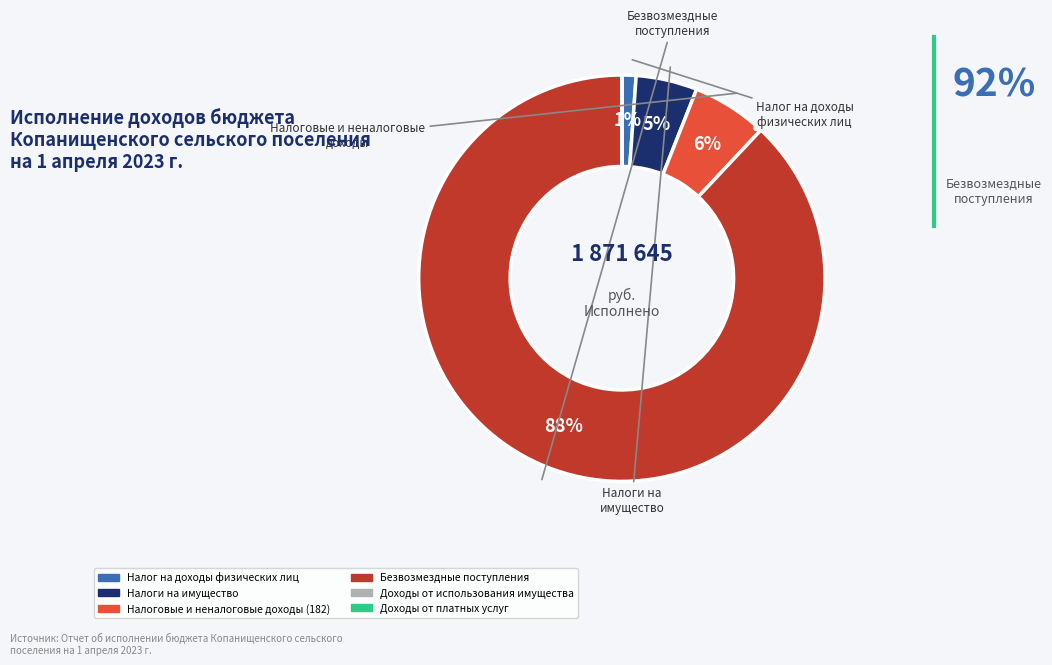

To the nearest percent, what is the average slice percentage?

17%